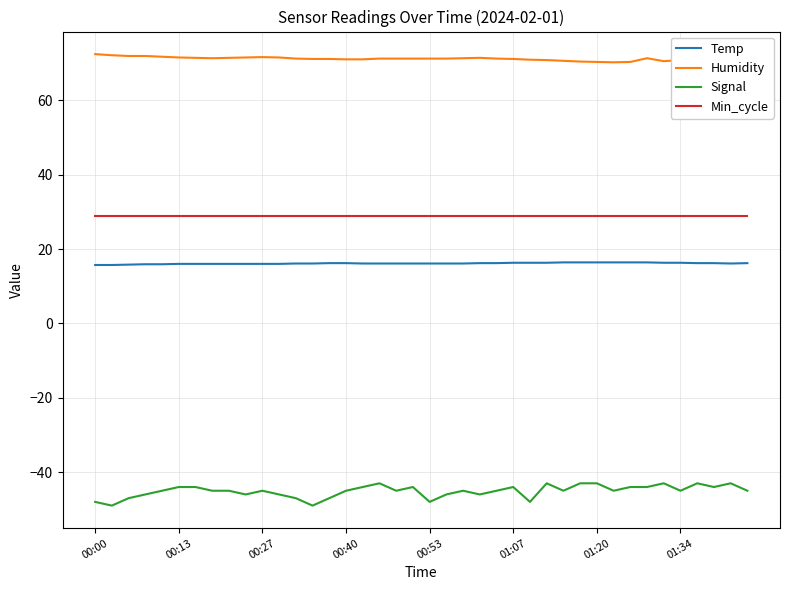

True or false: Temp and Signal cross at least once.

False